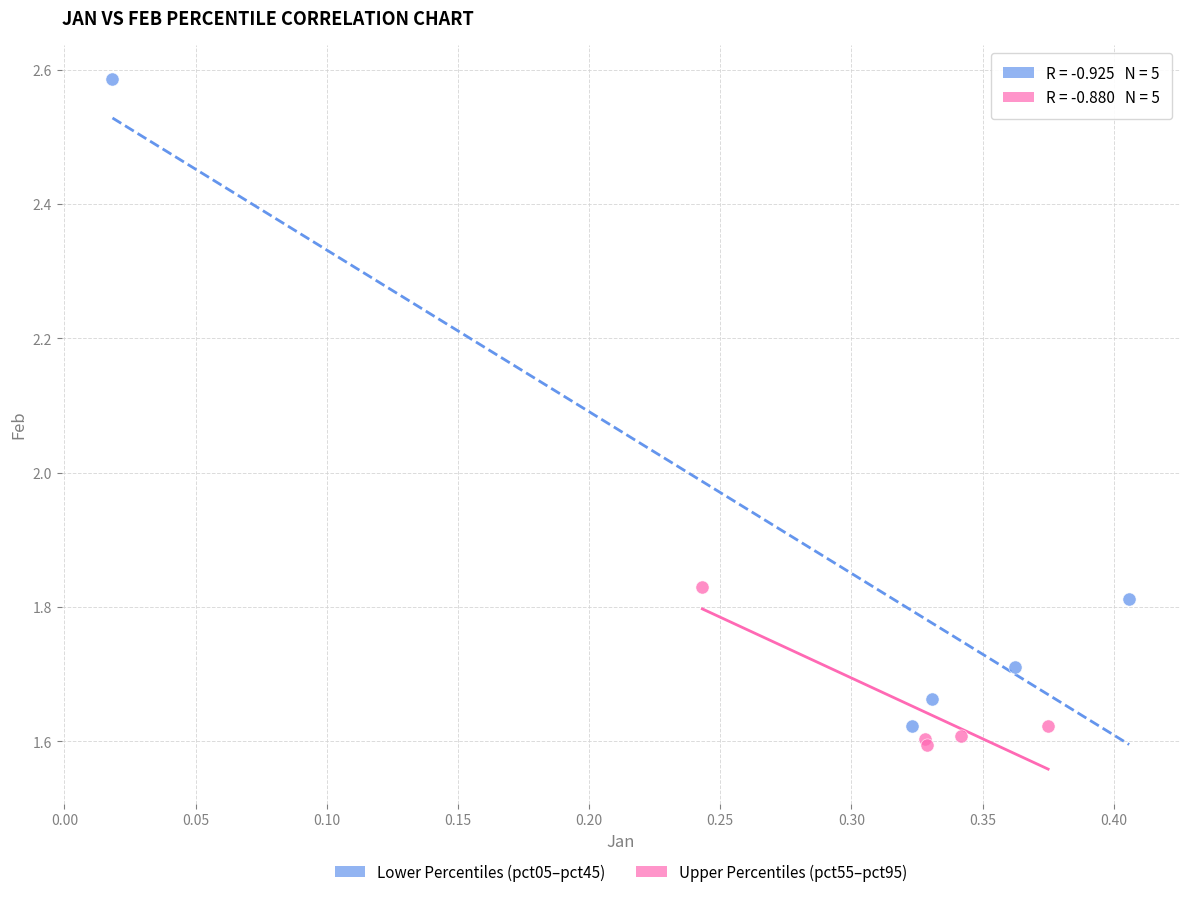

Which series has the widest spread of Y values?

Lower Percentiles (pct05–pct45)